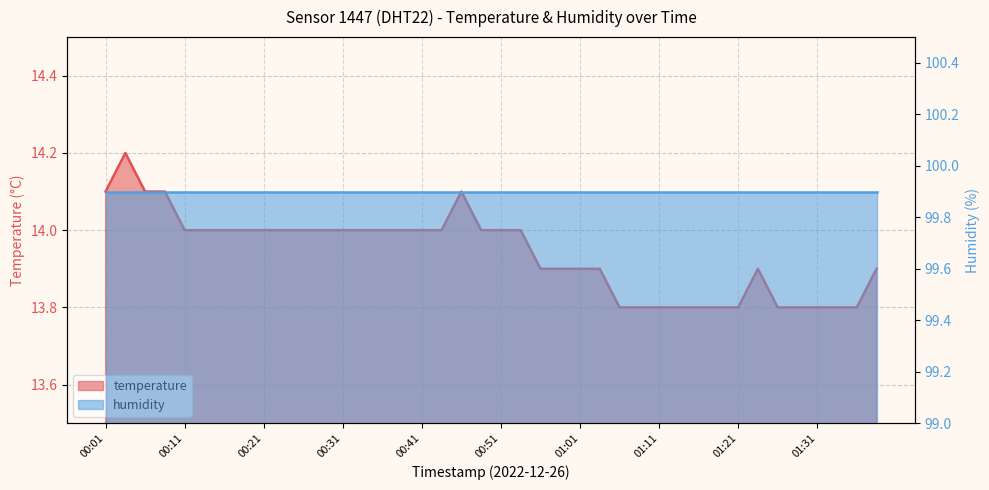

List the labels in order of value, smallest first.

01:06, 01:08, 01:11, 01:14, 01:16, 01:19, 01:21, 01:26, 01:29, 01:31, 01:34, 01:36, 00:56, 00:58, 01:01, 01:03, 01:24, 01:39, 00:11, 00:13, 00:16, 00:18, 00:21, 00:23, 00:26, 00:28, 00:31, 00:33, 00:36, 00:38, 00:41, 00:43, 00:48, 00:51, 00:53, 00:01, 00:06, 00:08, 00:46, 00:03